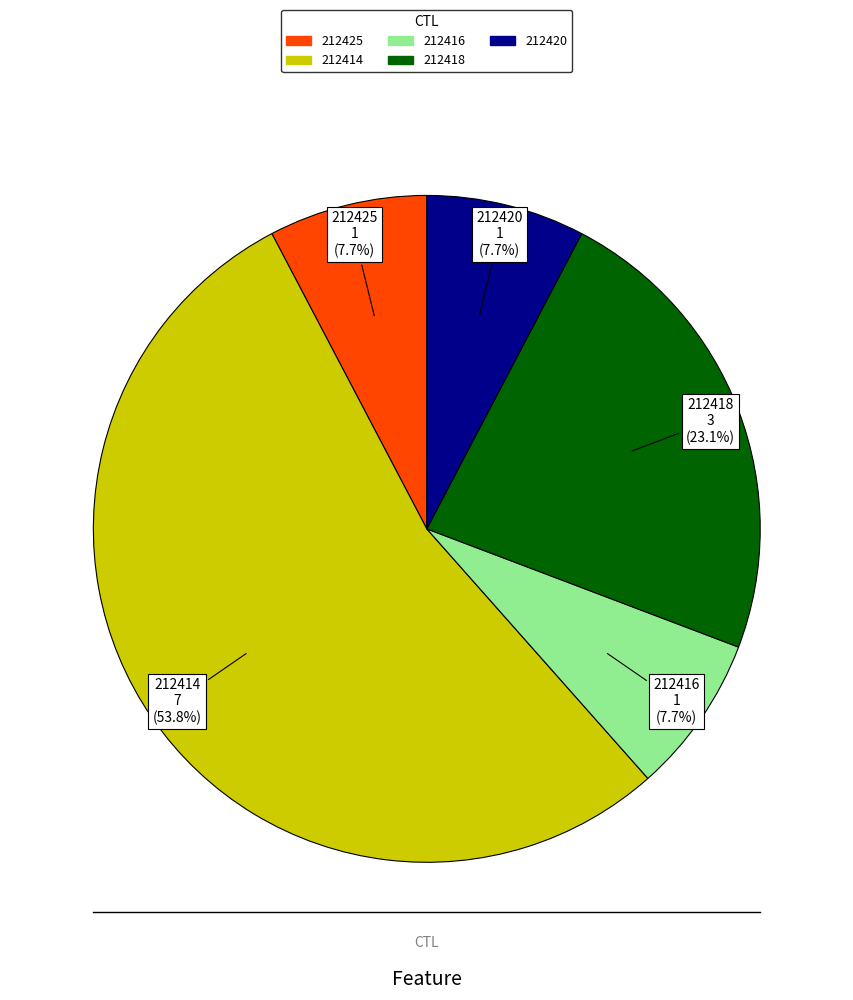

Is there a majority slice in this chart?

Yes